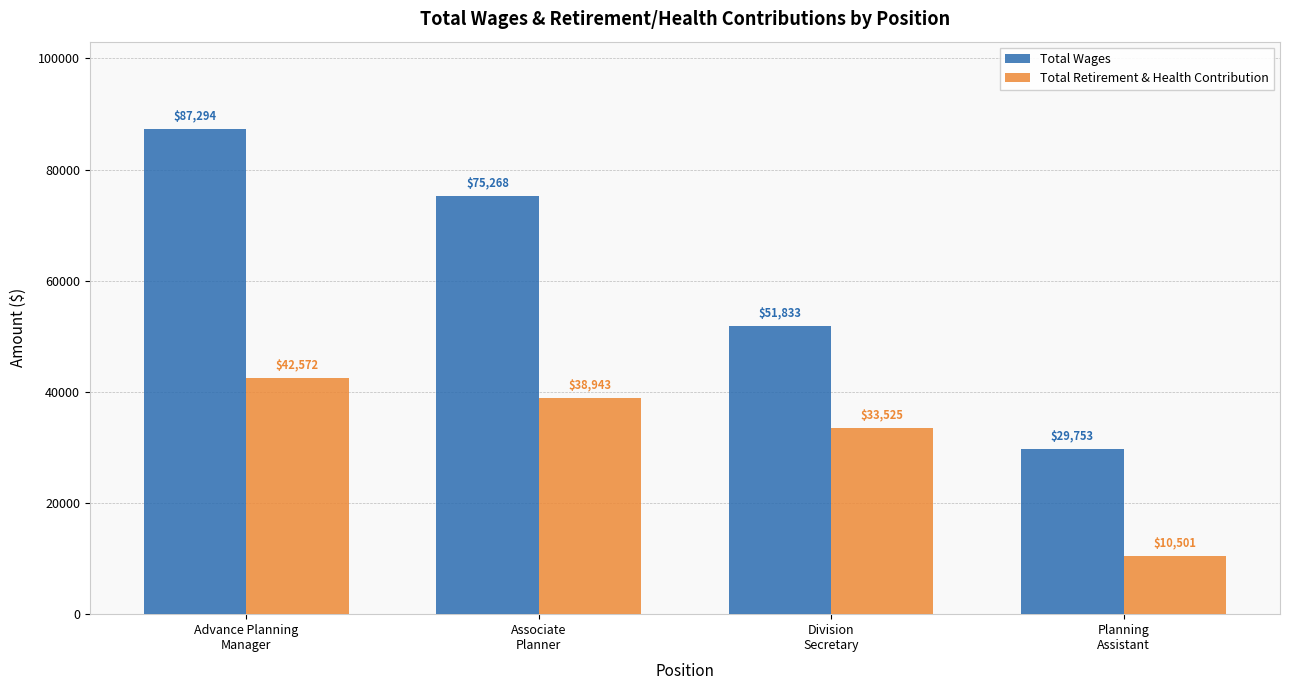

Are the bars horizontal?

No